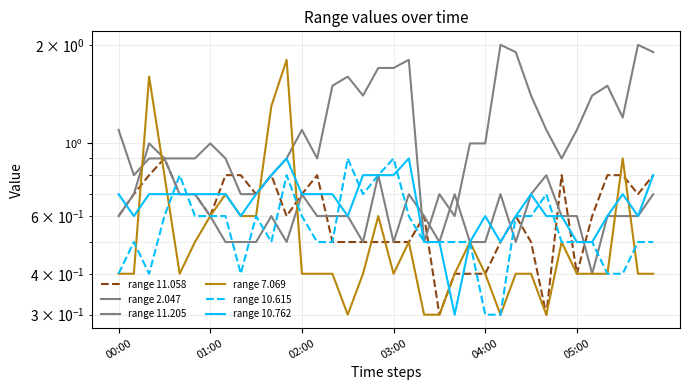

How many lines are shown in the chart?

6